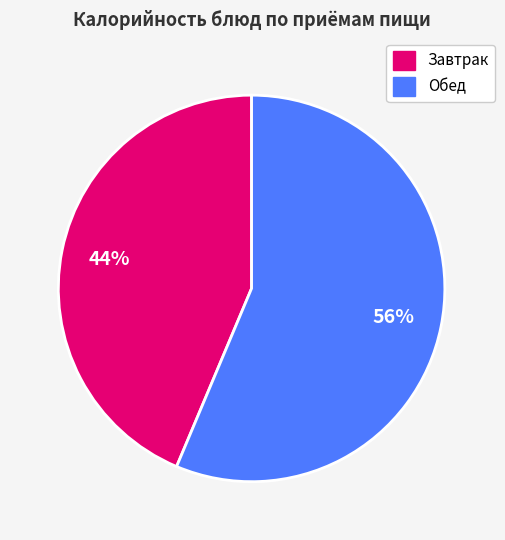

To the nearest percent, what is the average slice percentage?

50%